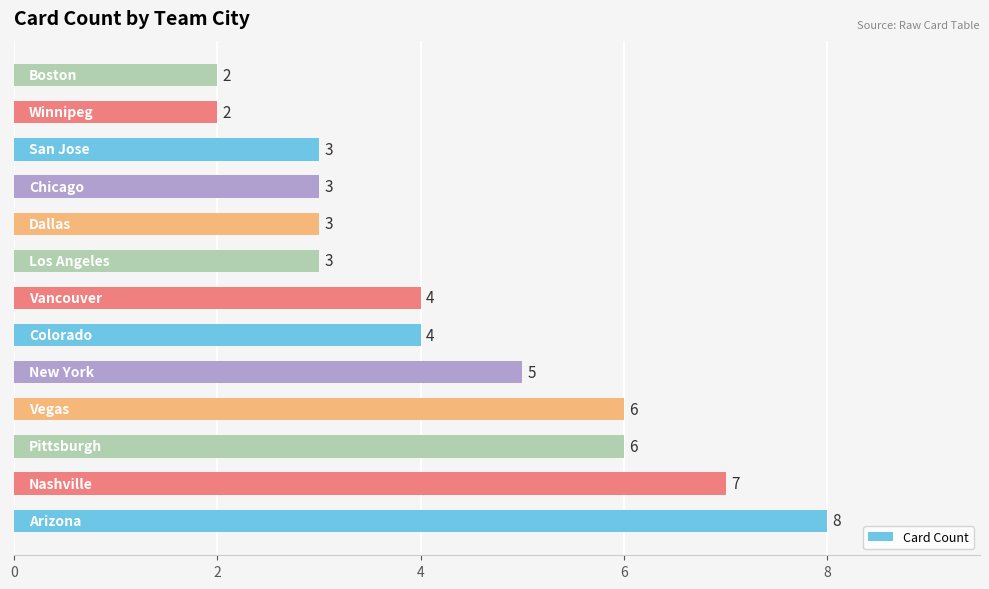

What is the sum of all values?

56